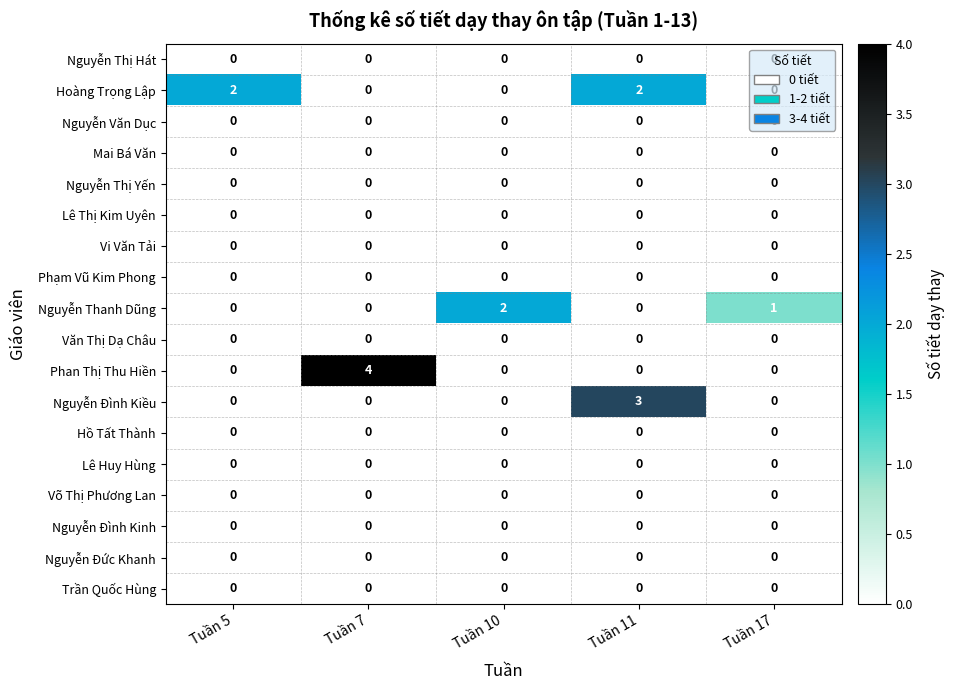

What is the maximum value shown in the chart?

4